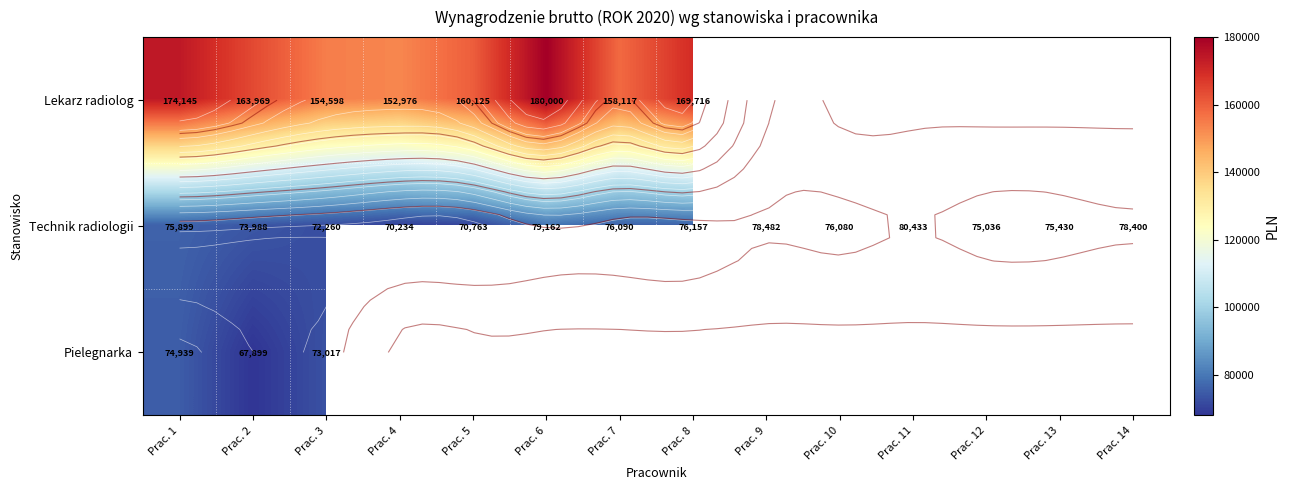

How many data points in Technik radiologii are less than 76080?

7